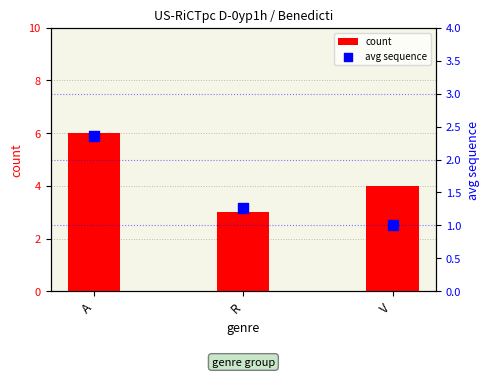

Which series reaches the minimum Y coordinate?

avg sequence